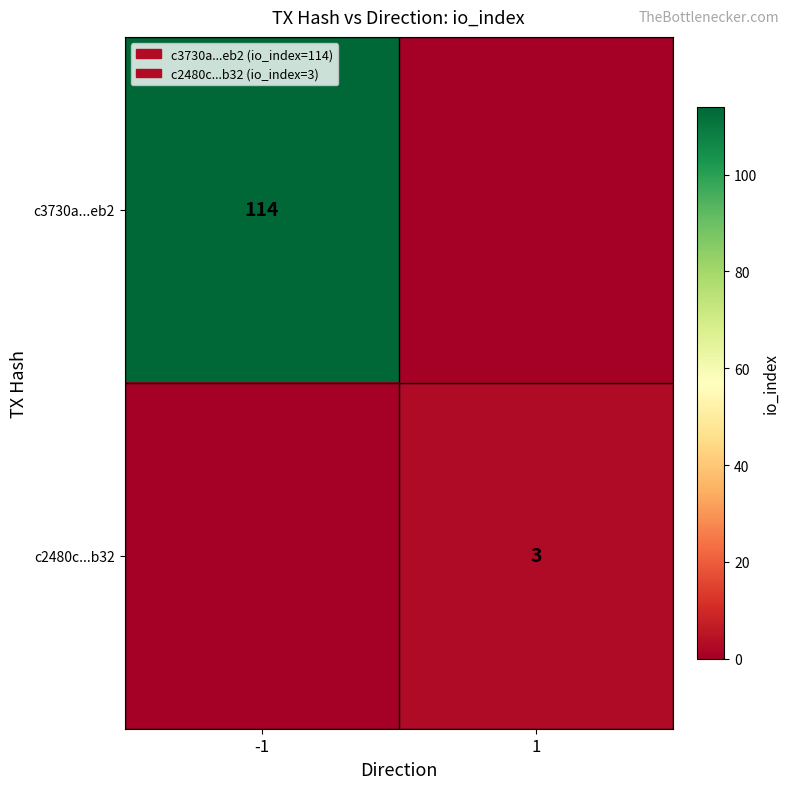

The value of c2480c...b32 at 1 is 2. True or false?

False